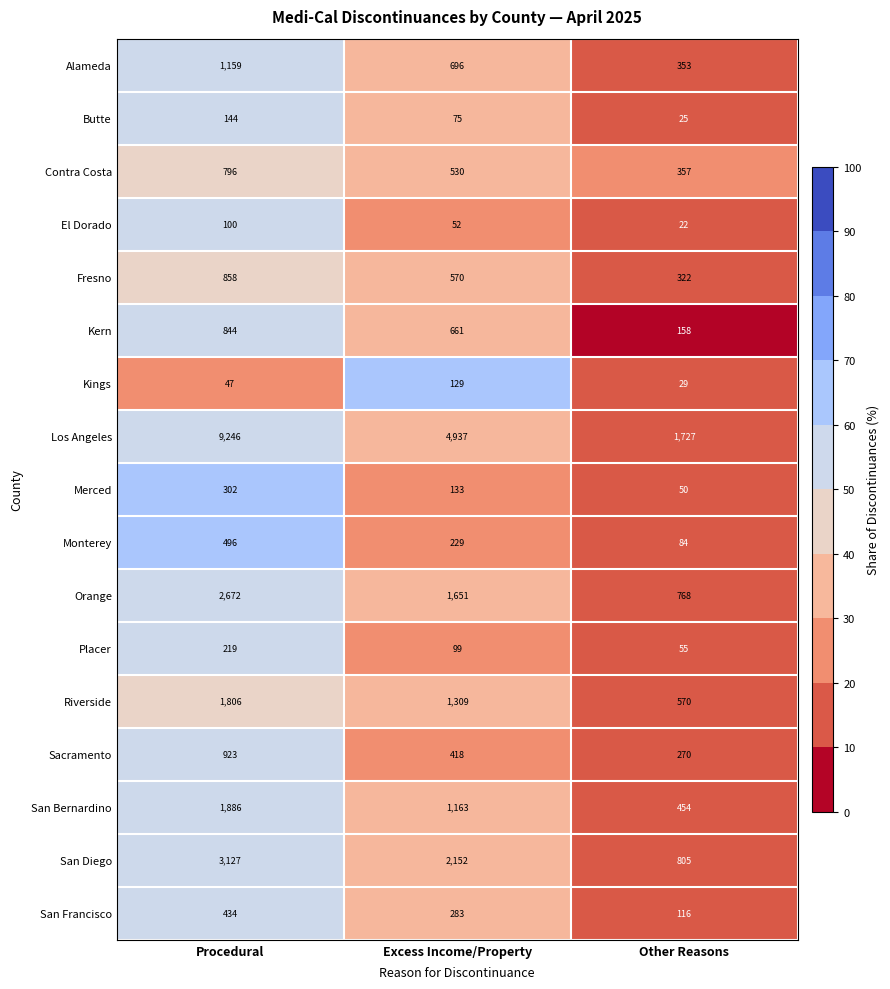

At which label does Kern first exceed 661?

Procedural